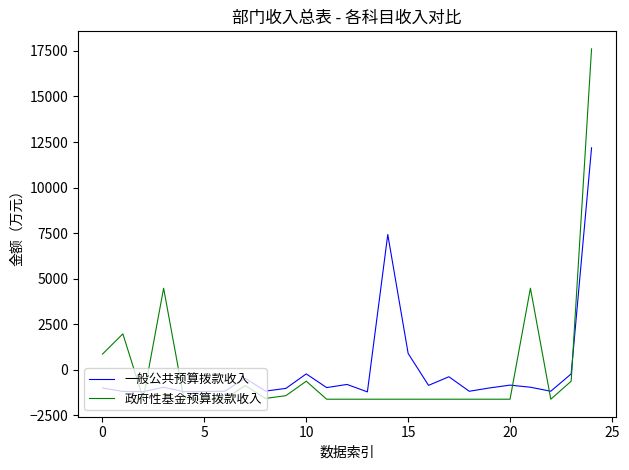

What is the difference between the maximum and minimum values in the 一般公共预算拨款收入 series?

13398.9